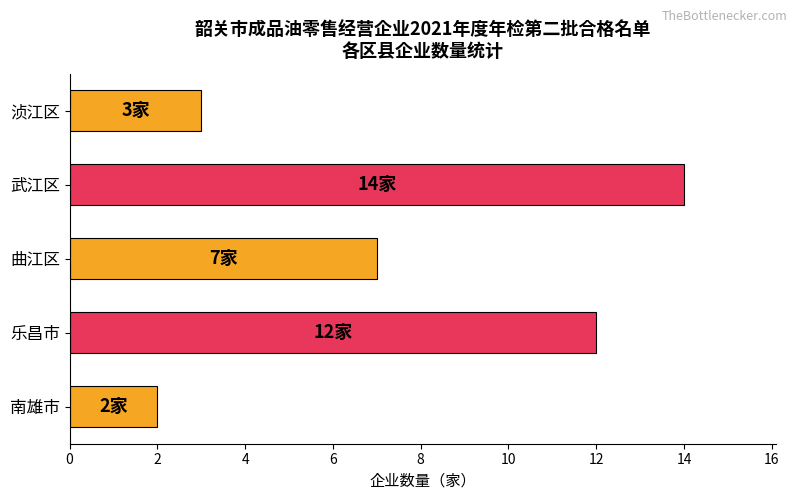

What value does the data have at 乐昌市?

12